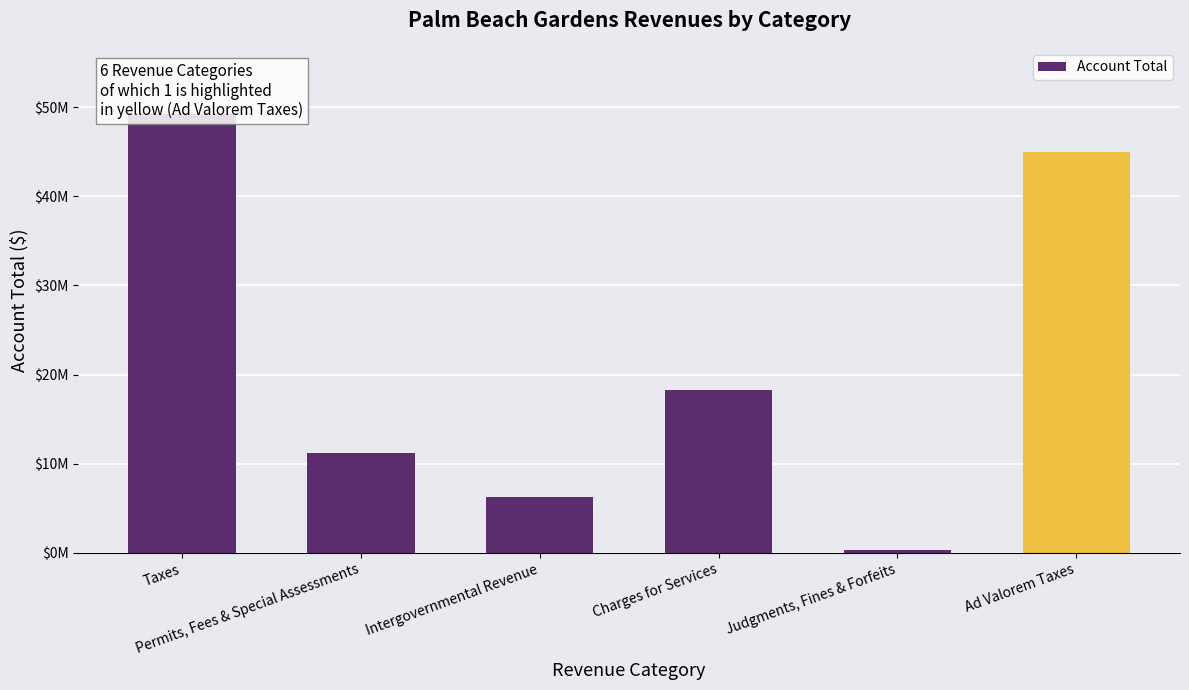

Is it true that the value at Charges for Services is 18216822?

True